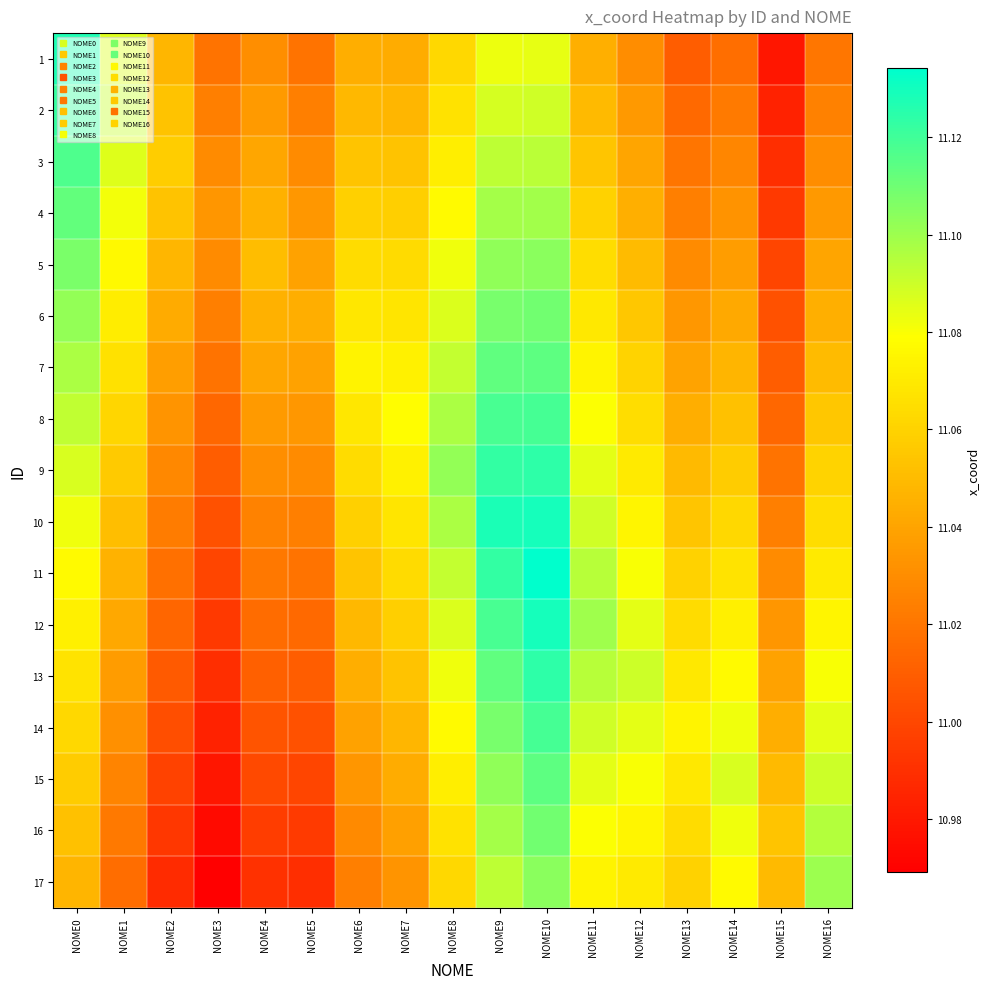

At which category does the chart reach its minimum across all series?

NOME3